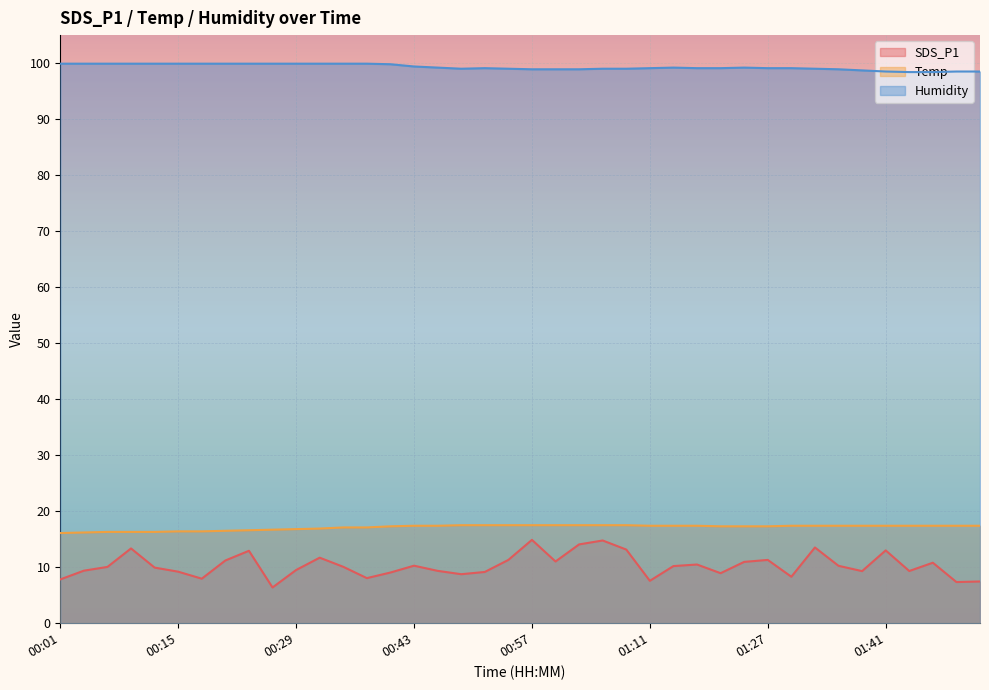

How many data points in Humidity are above 99?

25